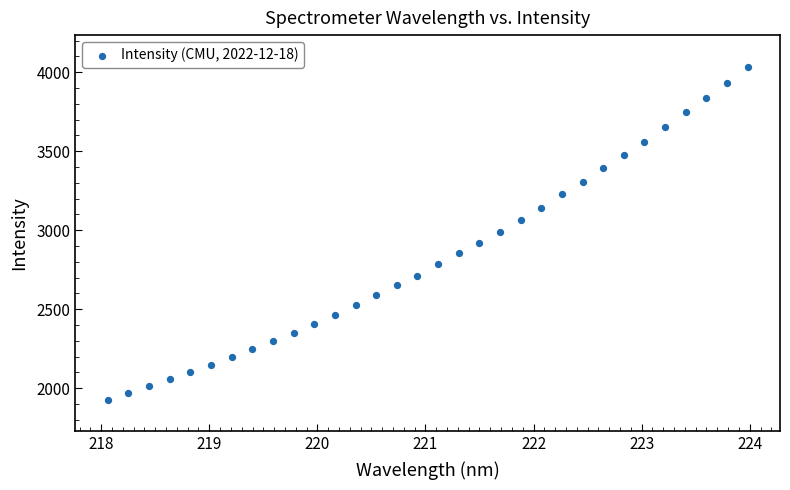

What is the range of Y values (max minus min)?

2106.8